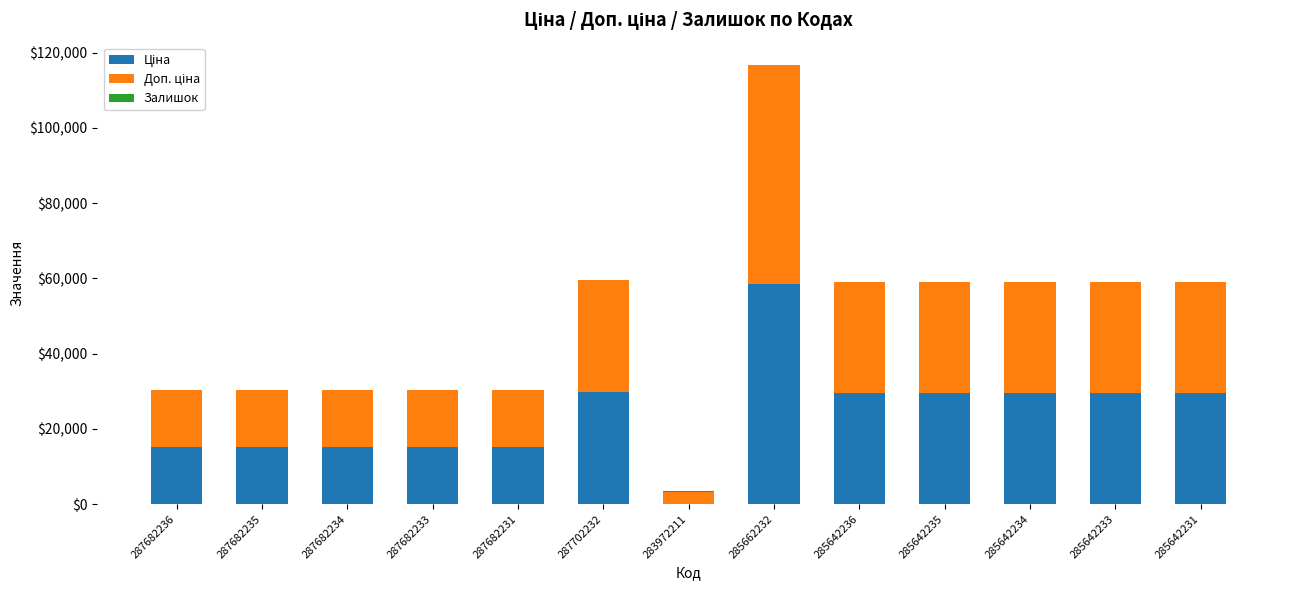

At which category is the sum across all series the highest?

285662232